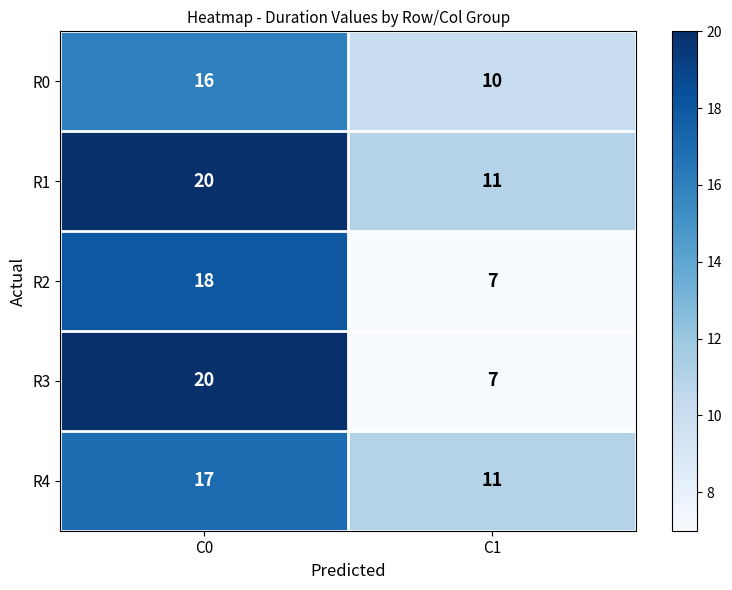

What is the sum of all R0 values?

26